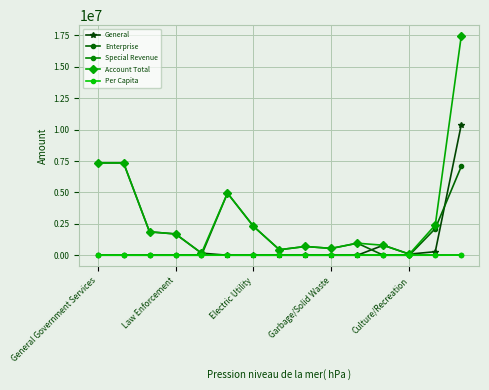

How many data points does each series have?

15